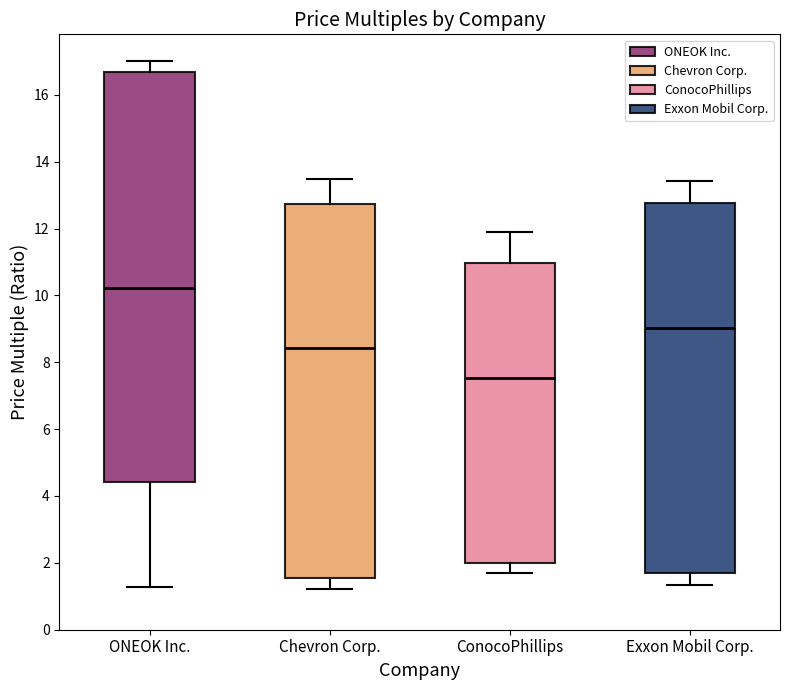

Reading left to right, read every box against the y-axis: the position of its median line, the range the box covers, and the ends of its whiskers. The values are not printed on the chart, so give them approximately, as read against the axis.

ONEOK Inc.: median 10.2, box 4.4 to 16.6, whiskers 1.2 to 17.0
Chevron Corp.: median 8.4, box 1.6 to 12.8, whiskers 1.2 to 13.4
ConocoPhillips: median 7.6, box 2.0 to 11.0, whiskers 1.8 to 11.8
Exxon Mobil Corp.: median 9.0, box 1.8 to 12.8, whiskers 1.4 to 13.4